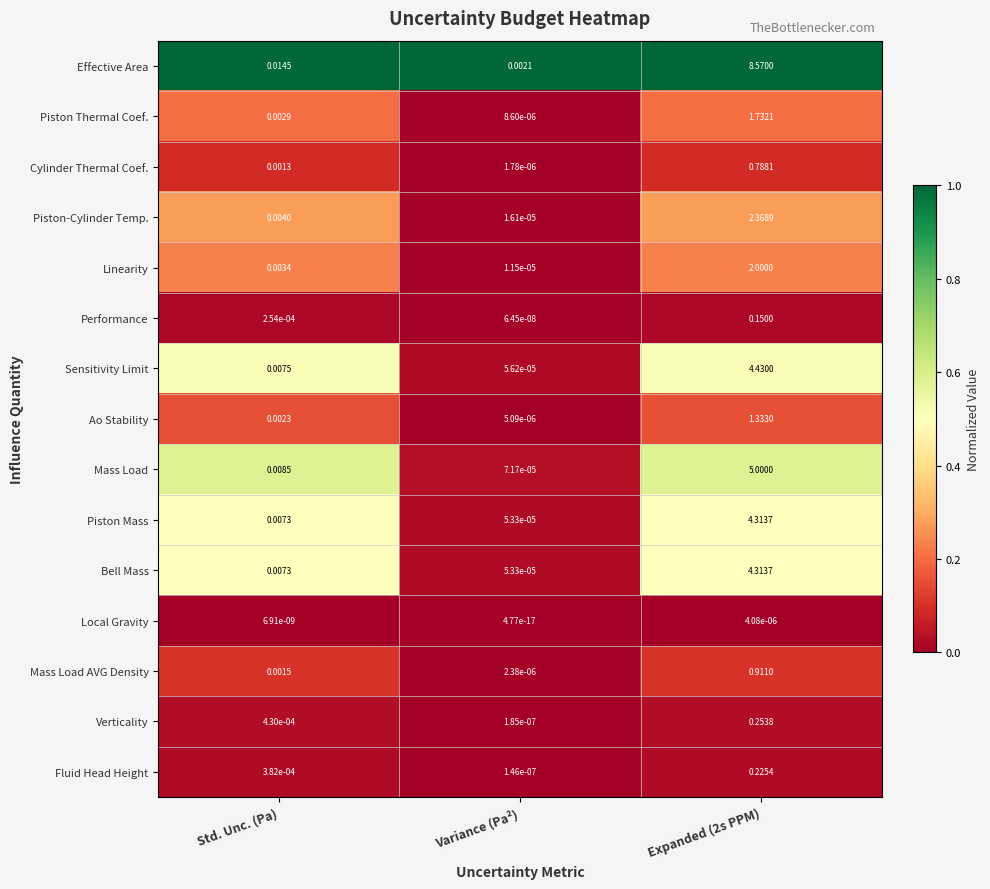

Is the value of Piston-Cylinder Temp. at Variance (Pa²) greater than the value of Performance at Std. Unc. (Pa)?

No